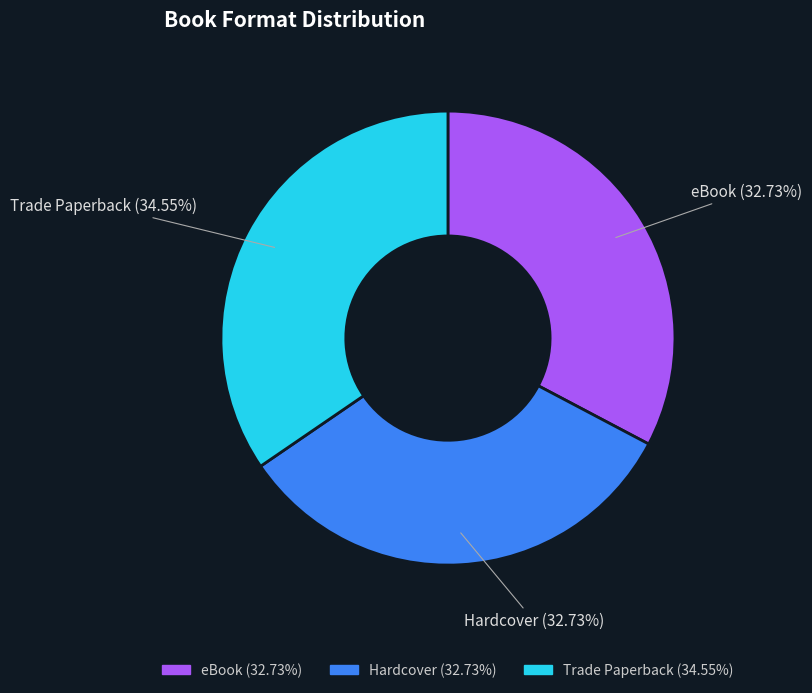

To the nearest percent, what is the combined percentage of eBook and Trade Paperback?

67%